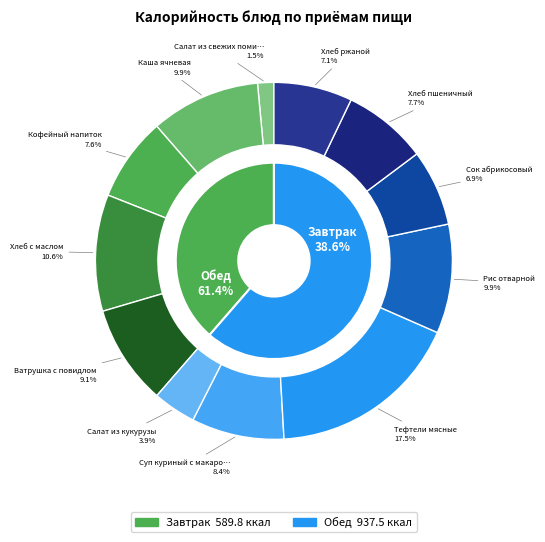

To the nearest percent, what is the average slice percentage?

8%